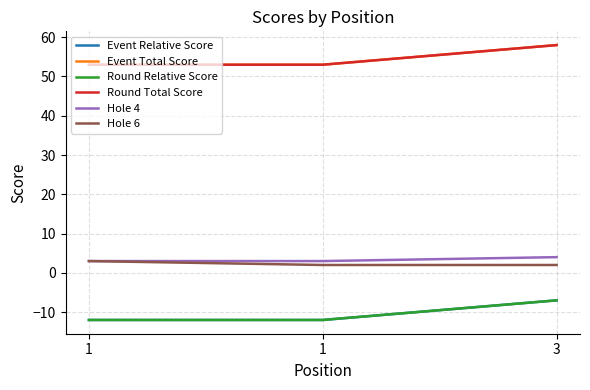

Does the chart have visible grid lines?

Yes